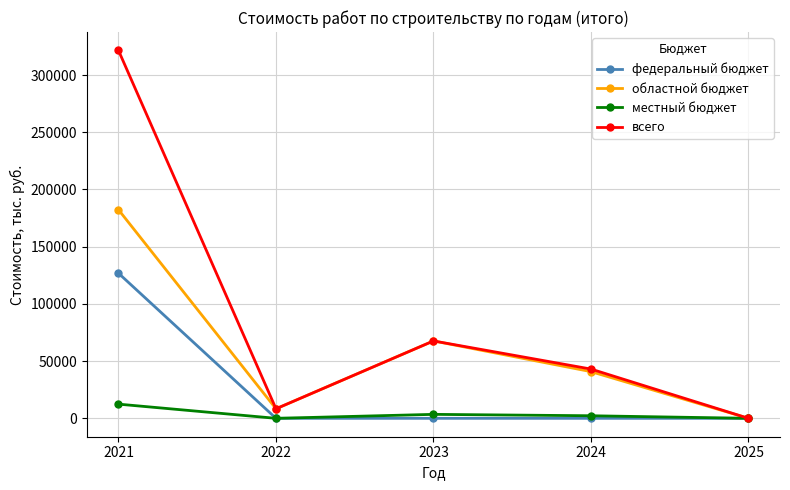

Rank the categories by областной бюджет value from lowest to highest.

2025, 2022, 2024, 2023, 2021